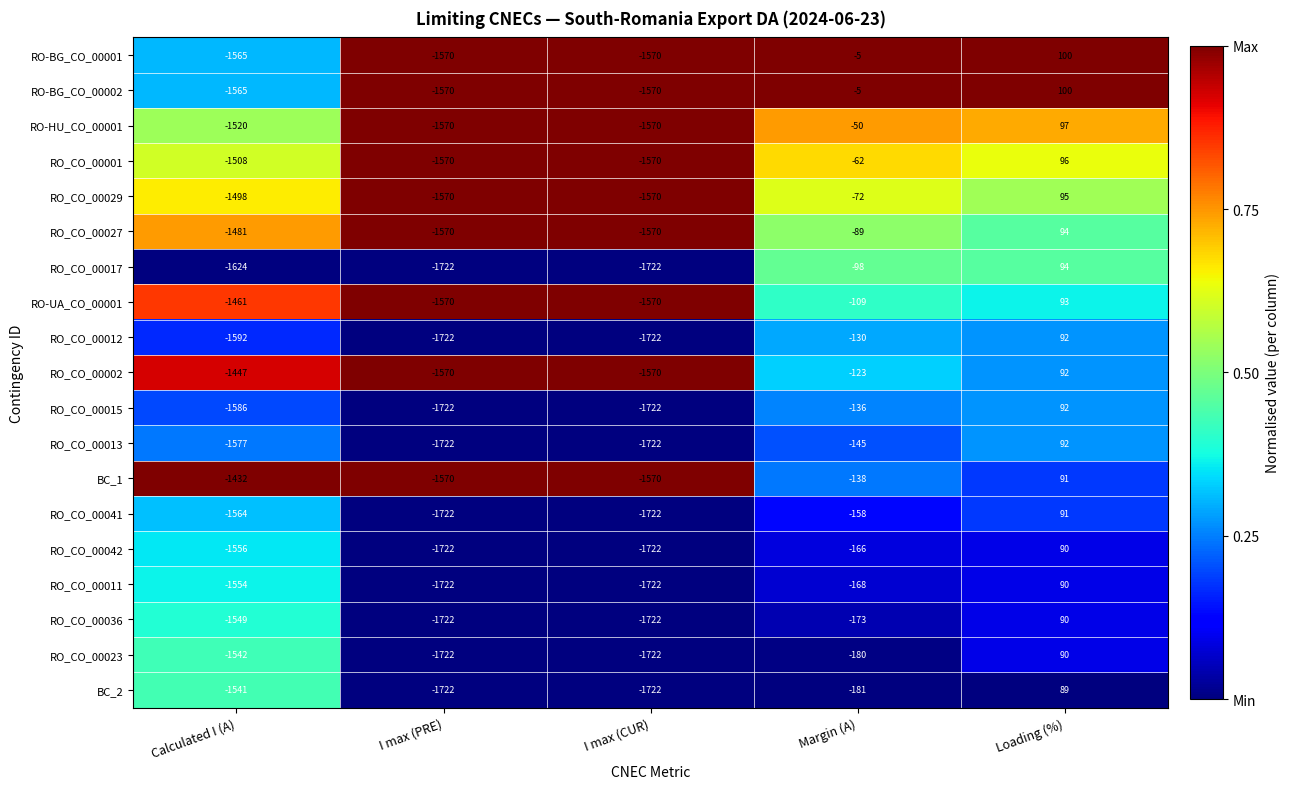

What is the sum of the RO-UA_CO_00001 values at I max (CUR) and Margin (A)?

-1679